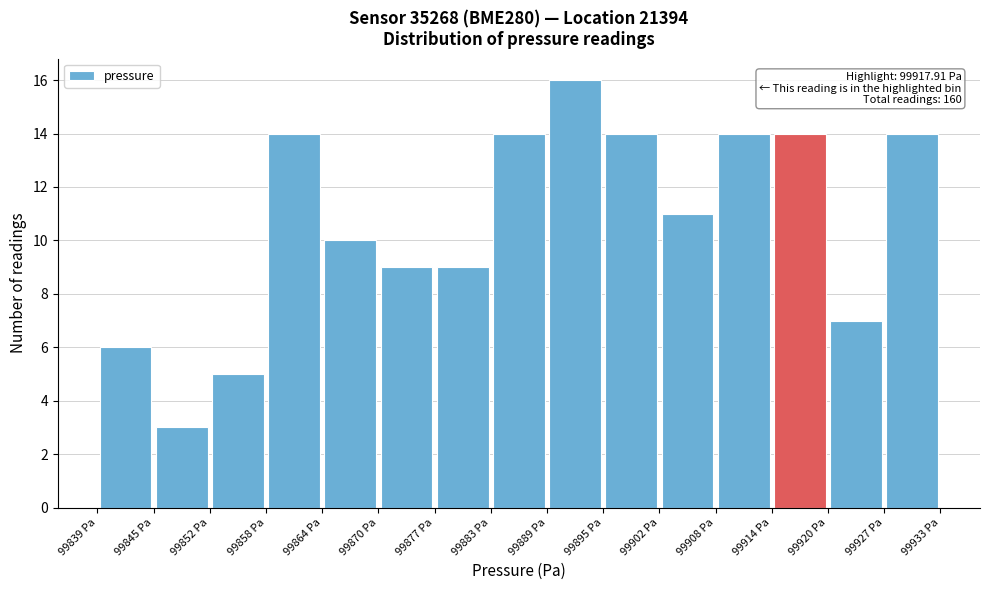

Over which range of the x-axis is the bar tallest?

99889 to 99895